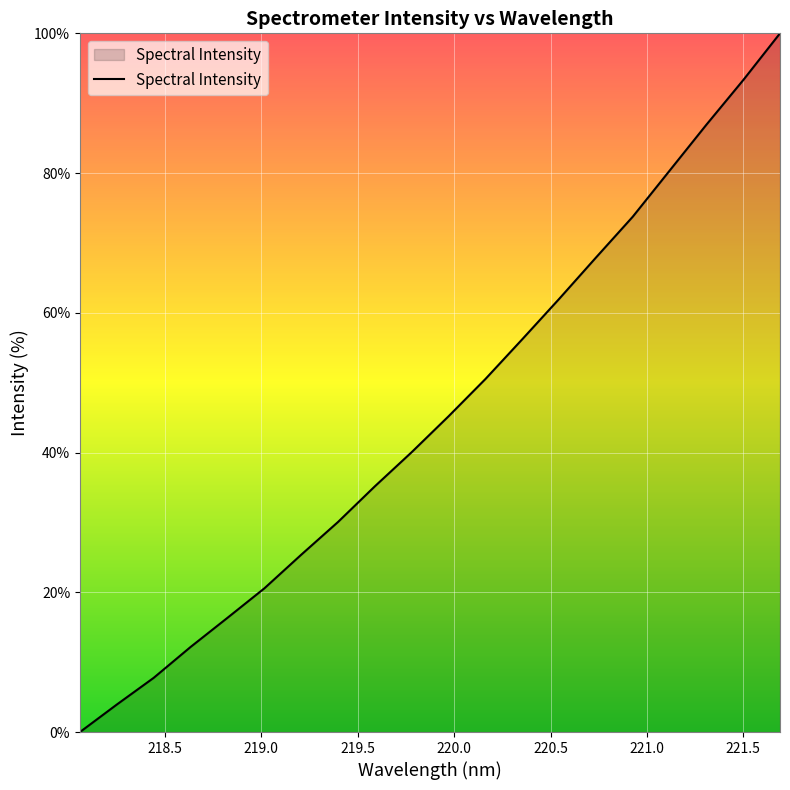

What is the difference between the maximum and minimum values?

100.0